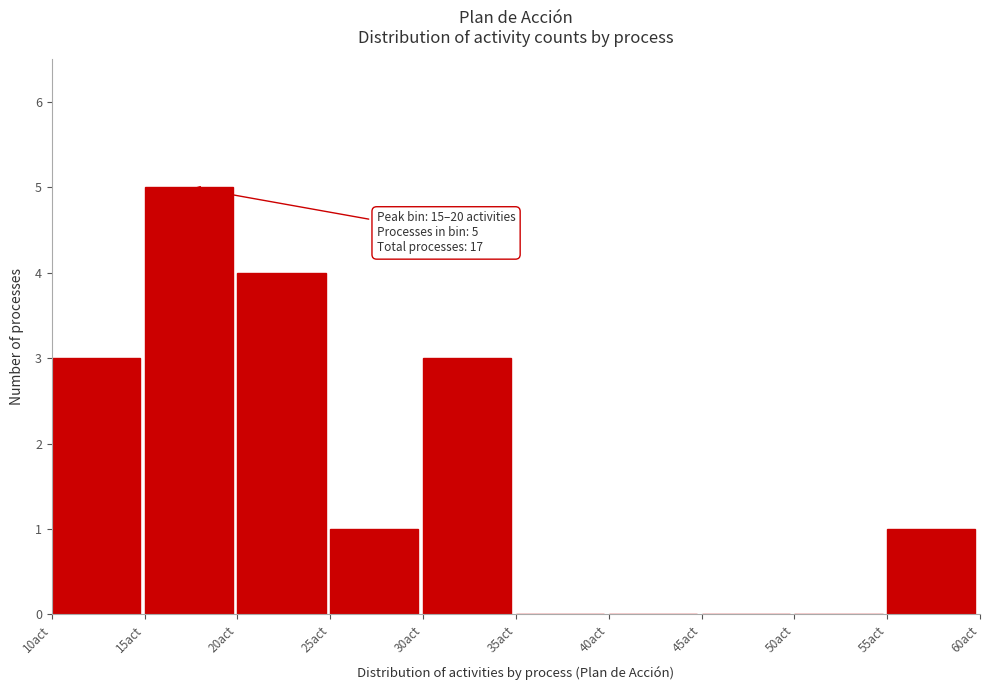

Over which range of the x-axis is the bar tallest?

15 to 20